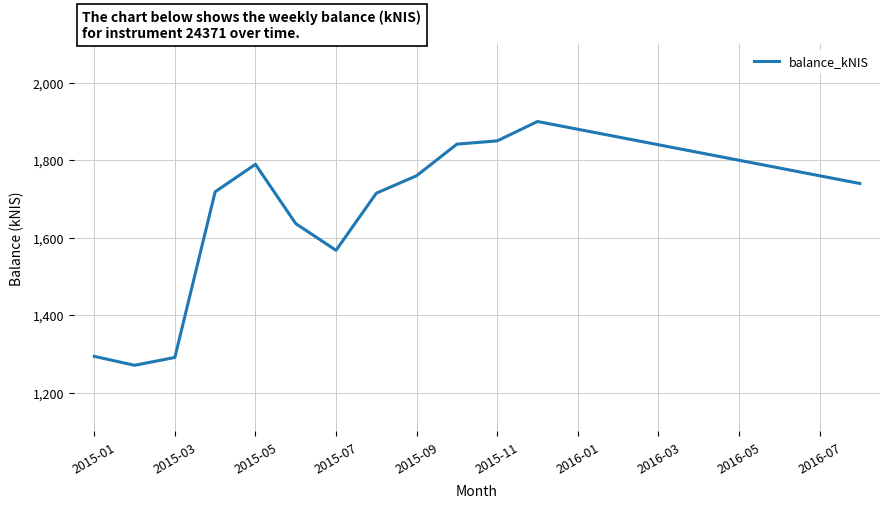

What is the greatest value displayed?

1900.0